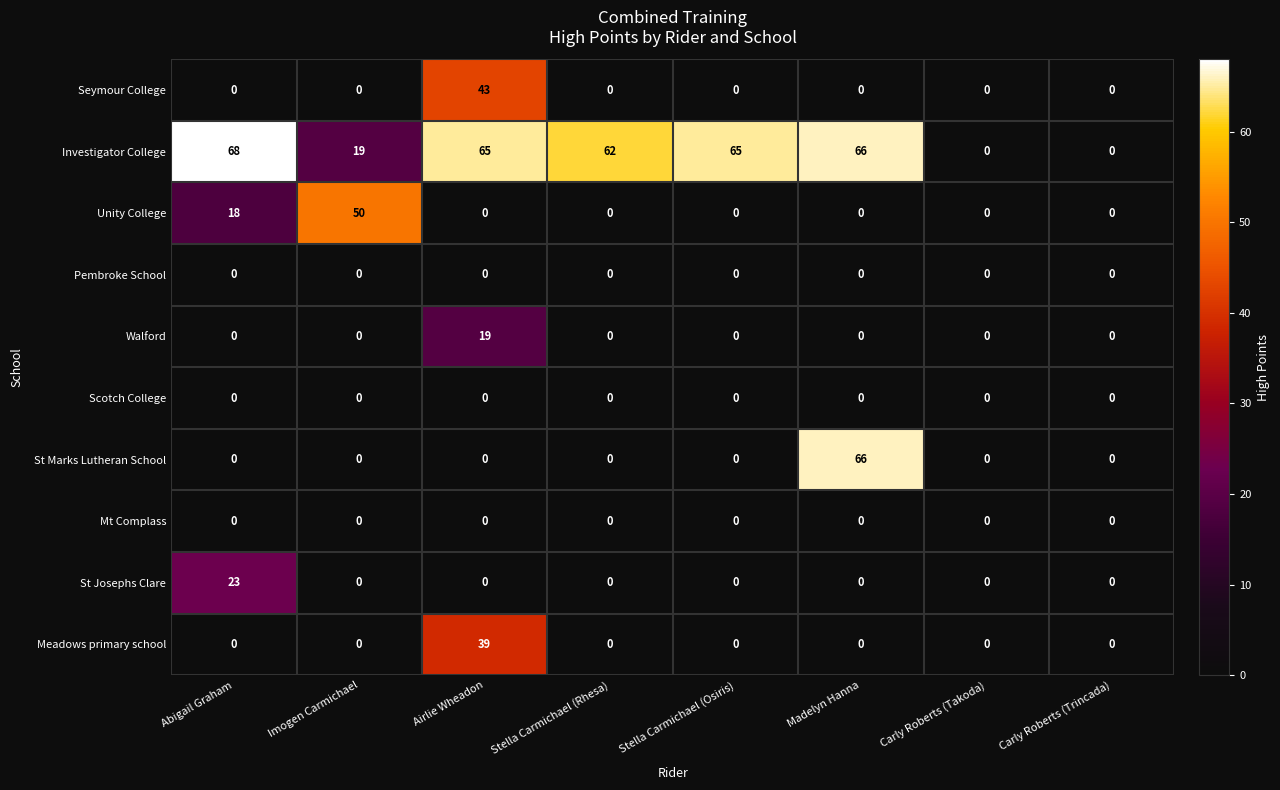

Which series has the largest total across all categories?

Investigator College